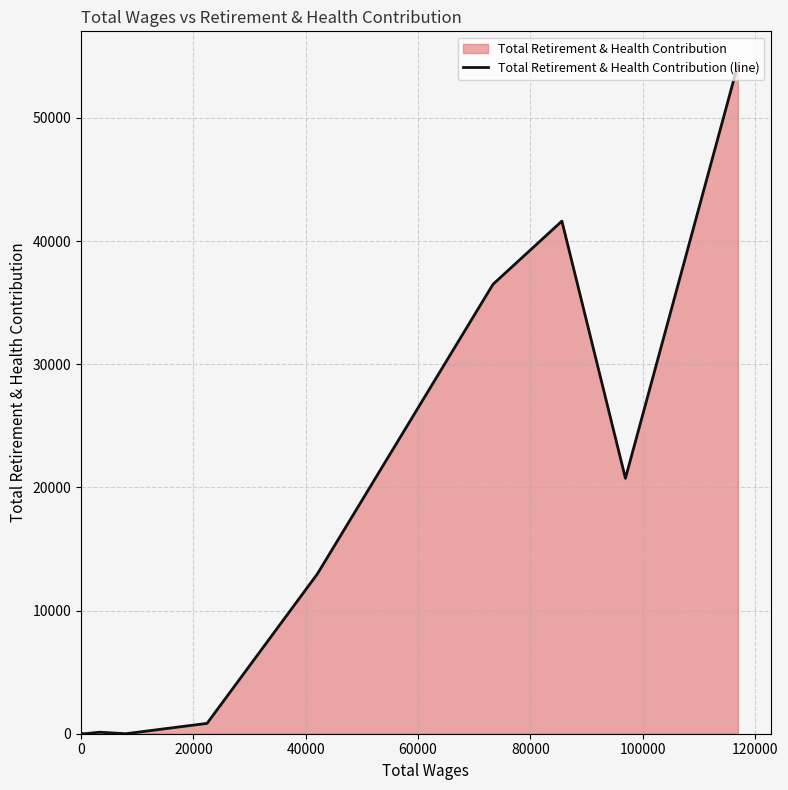

How many positive values are there?

10